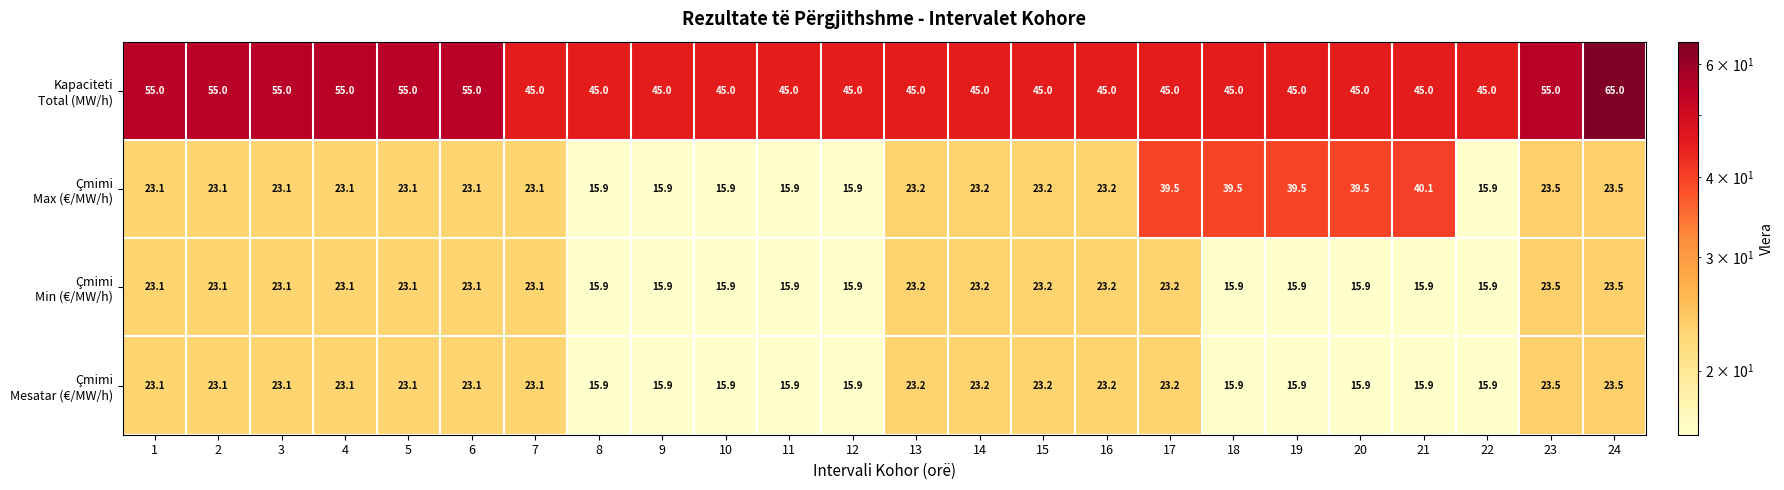

What is the spread (max minus min) of values at 16?

21.8